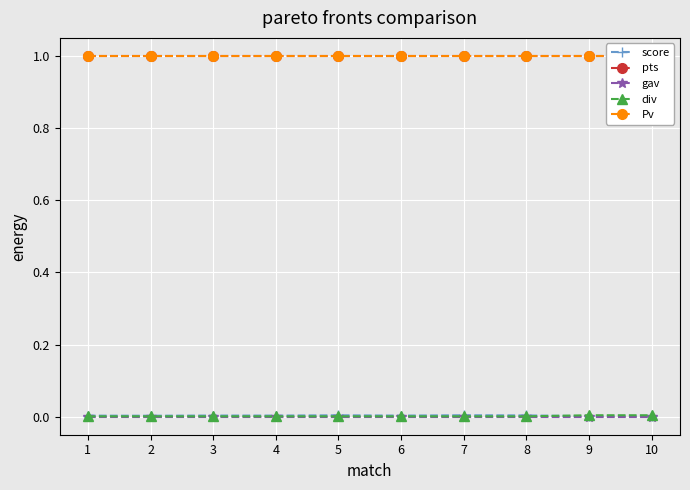

What is the sum of all Pv values?

10.0